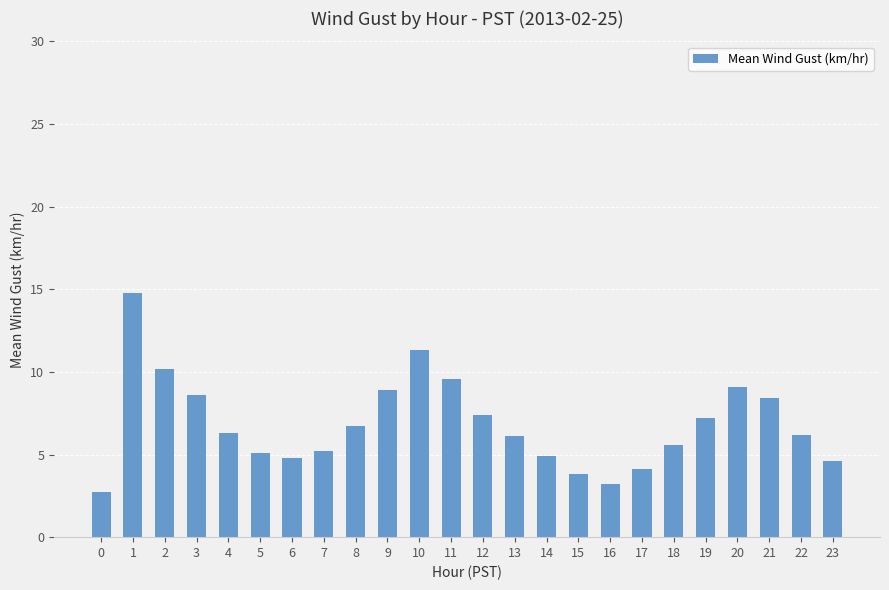

What value does the data have at 23?

4.6